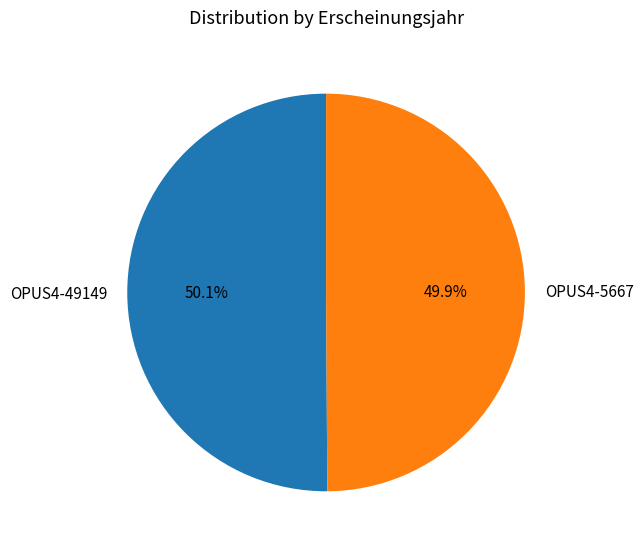

What percentage is NOT represented by OPUS4-5667?

50.1%